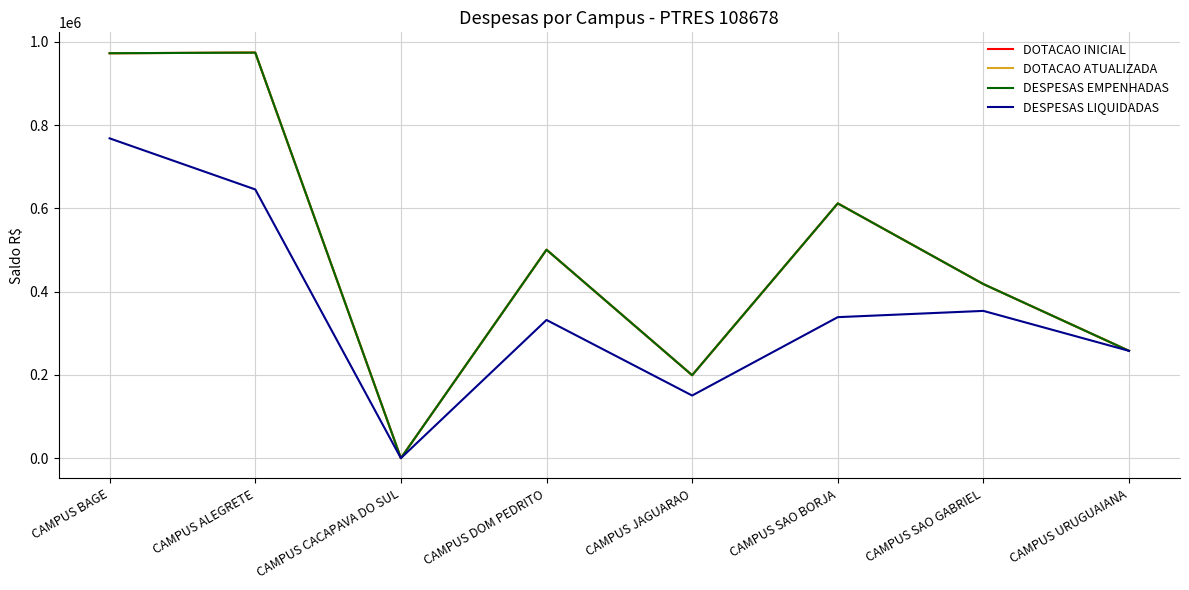

Rank the categories by DOTACAO INICIAL value from highest to lowest.

CAMPUS ALEGRETE, CAMPUS BAGE, CAMPUS SAO BORJA, CAMPUS DOM PEDRITO, CAMPUS SAO GABRIEL, CAMPUS URUGUAIANA, CAMPUS JAGUARAO, CAMPUS CACAPAVA DO SUL